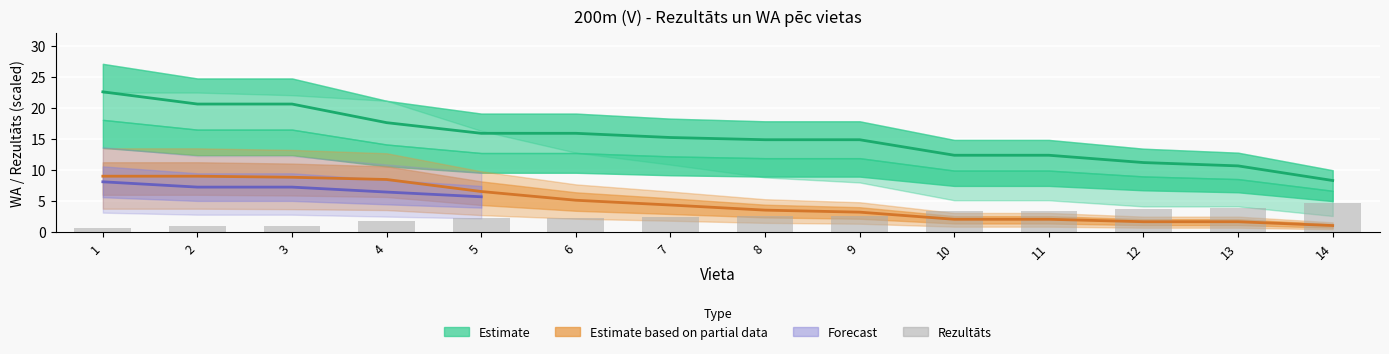

At which label does Rezultāts reach its minimum?

1